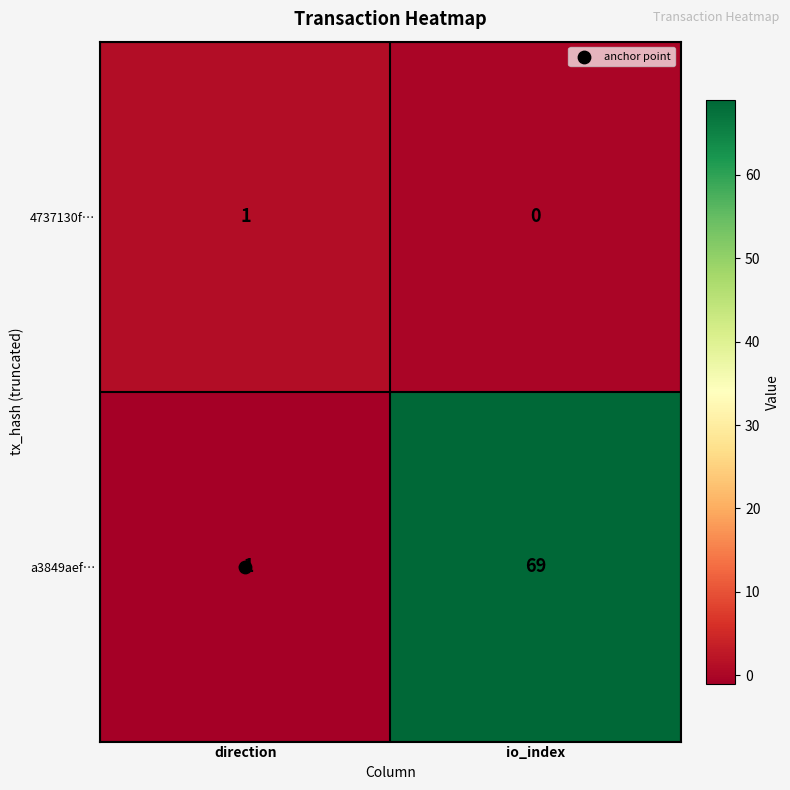

What is the difference between the a3849aef… values at direction and io_index?

70